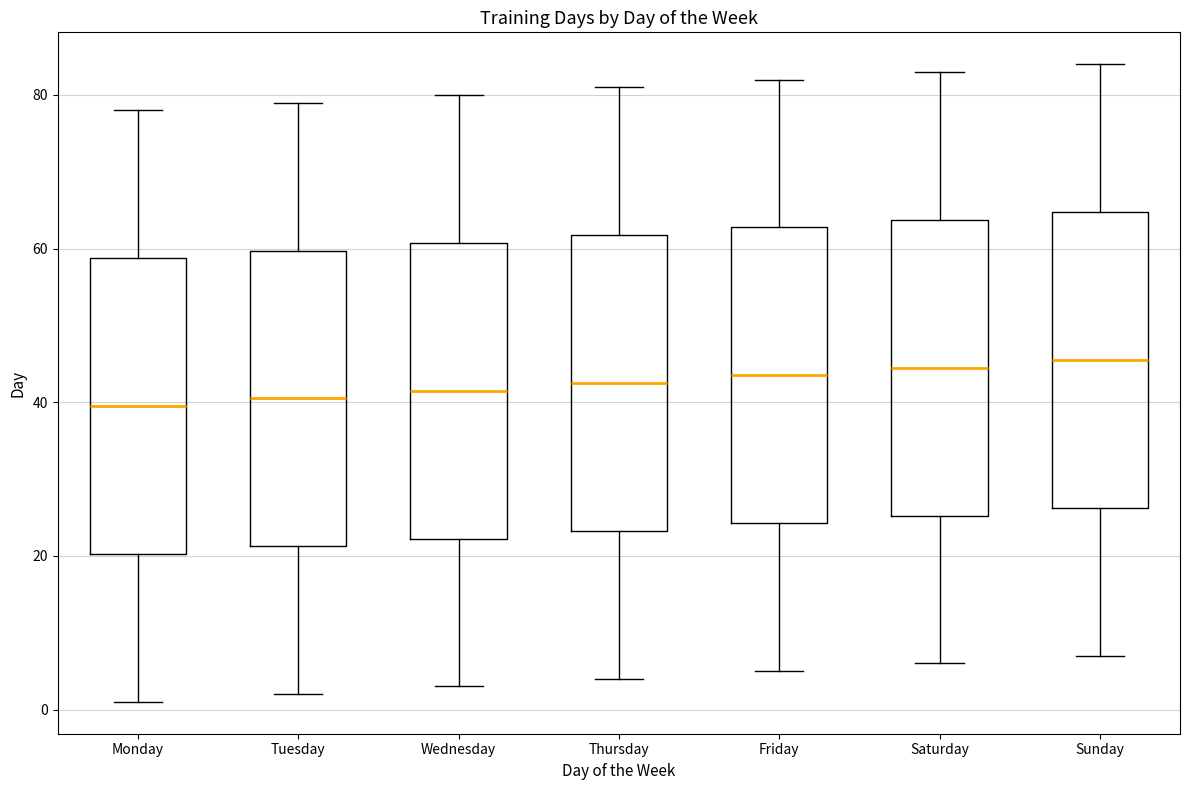

Where does the median line of the box for Friday sit on the y-axis? The values are not printed on the chart, so give them approximately, as read against the axis.

44